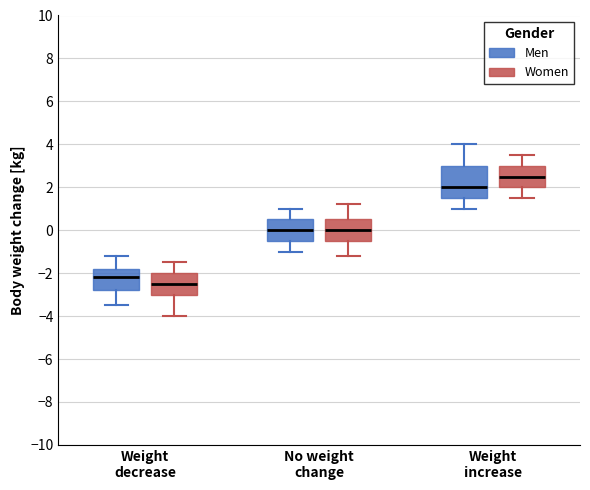

Where does the lower whisker of the box for Weight decrease (Women) end on the y-axis? The values are not printed on the chart, so give them approximately, as read against the axis.

-4.0